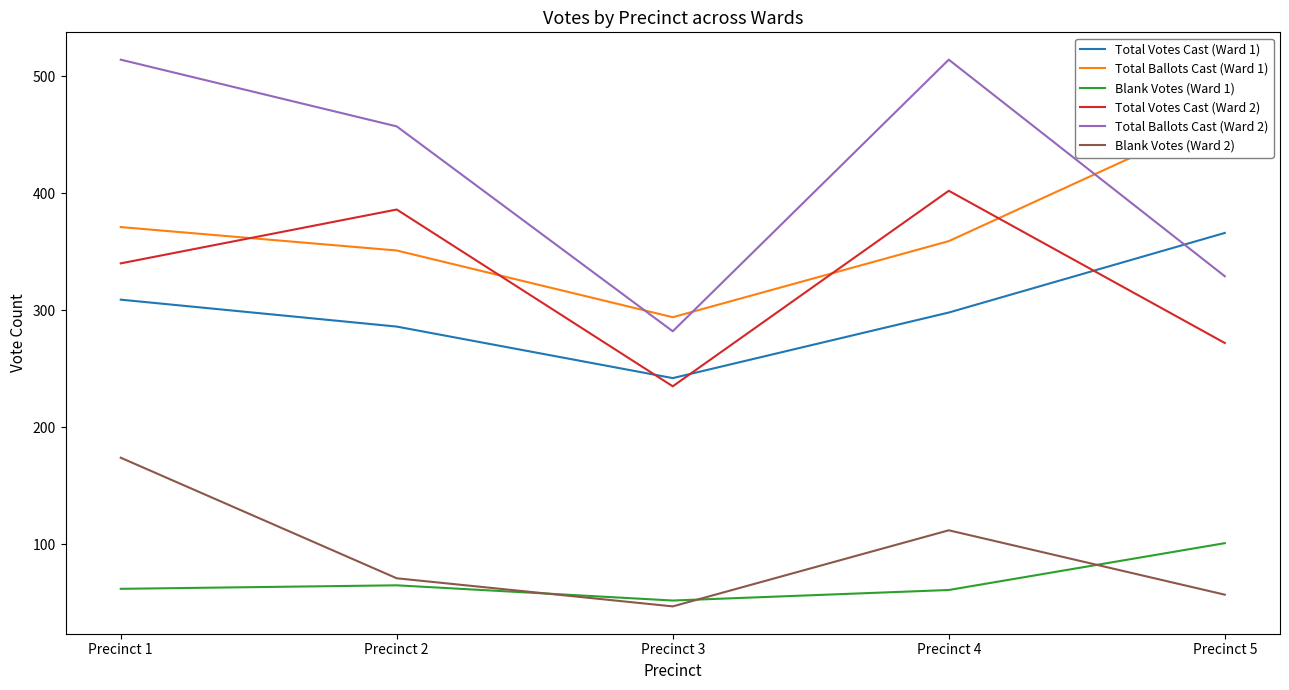

What are all the series names shown in the legend?

Total Votes Cast (Ward 1), Total Ballots Cast (Ward 1), Blank Votes (Ward 1), Total Votes Cast (Ward 2), Total Ballots Cast (Ward 2), Blank Votes (Ward 2)